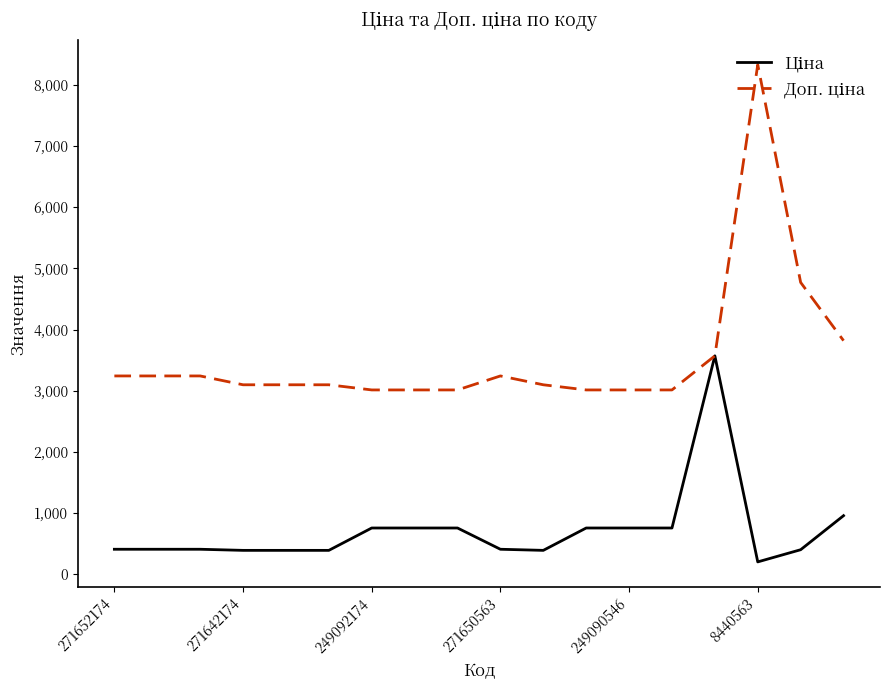

What is the maximum value shown in the chart?

8333.6